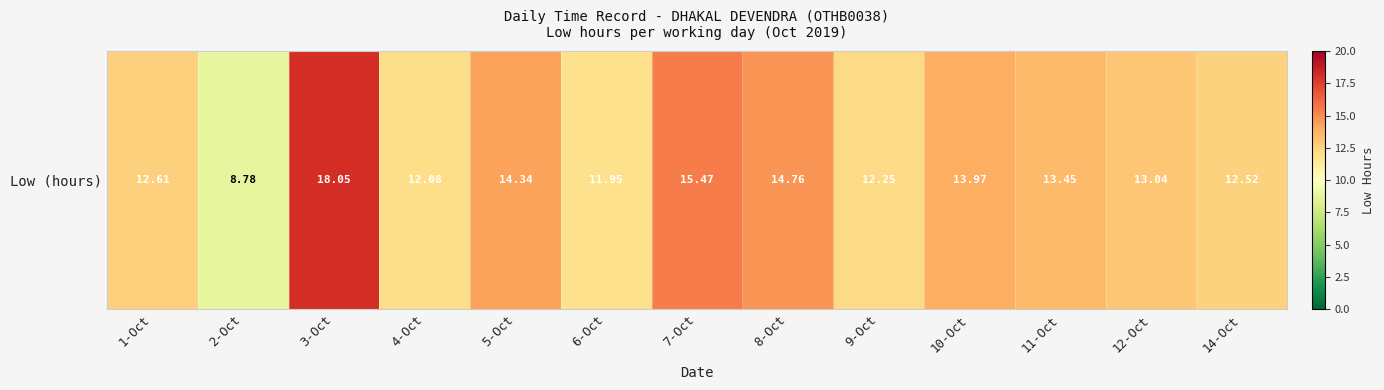

List the labels in order of value, largest first.

3-Oct, 7-Oct, 8-Oct, 5-Oct, 10-Oct, 11-Oct, 12-Oct, 1-Oct, 14-Oct, 9-Oct, 4-Oct, 6-Oct, 2-Oct